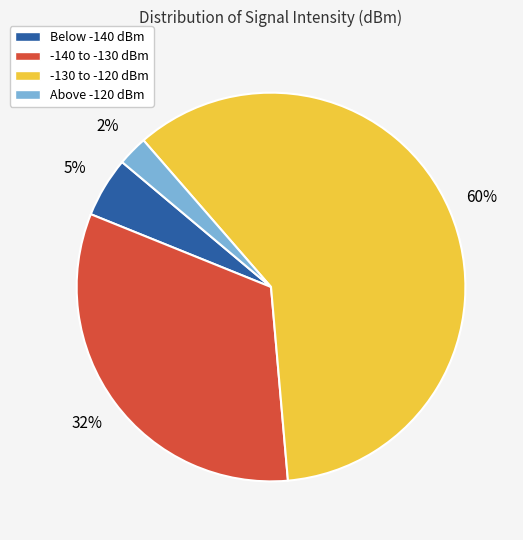

Is there any slice that represents more than half of the pie?

Yes